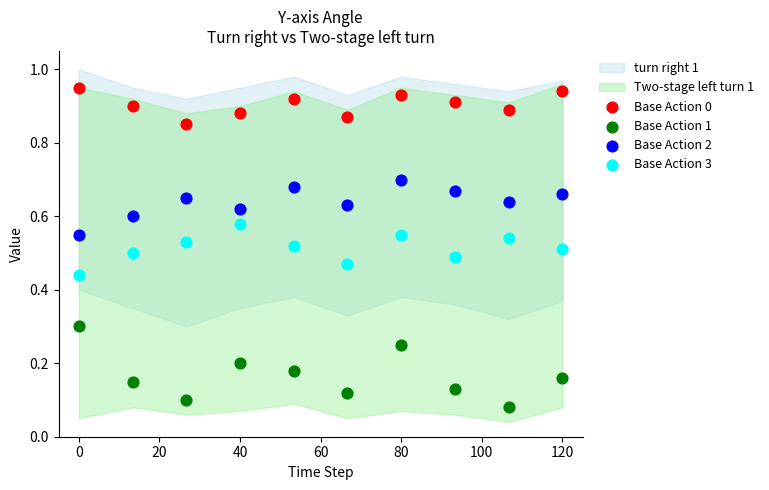

Which series has the widest spread of Y values?

Base Action 1